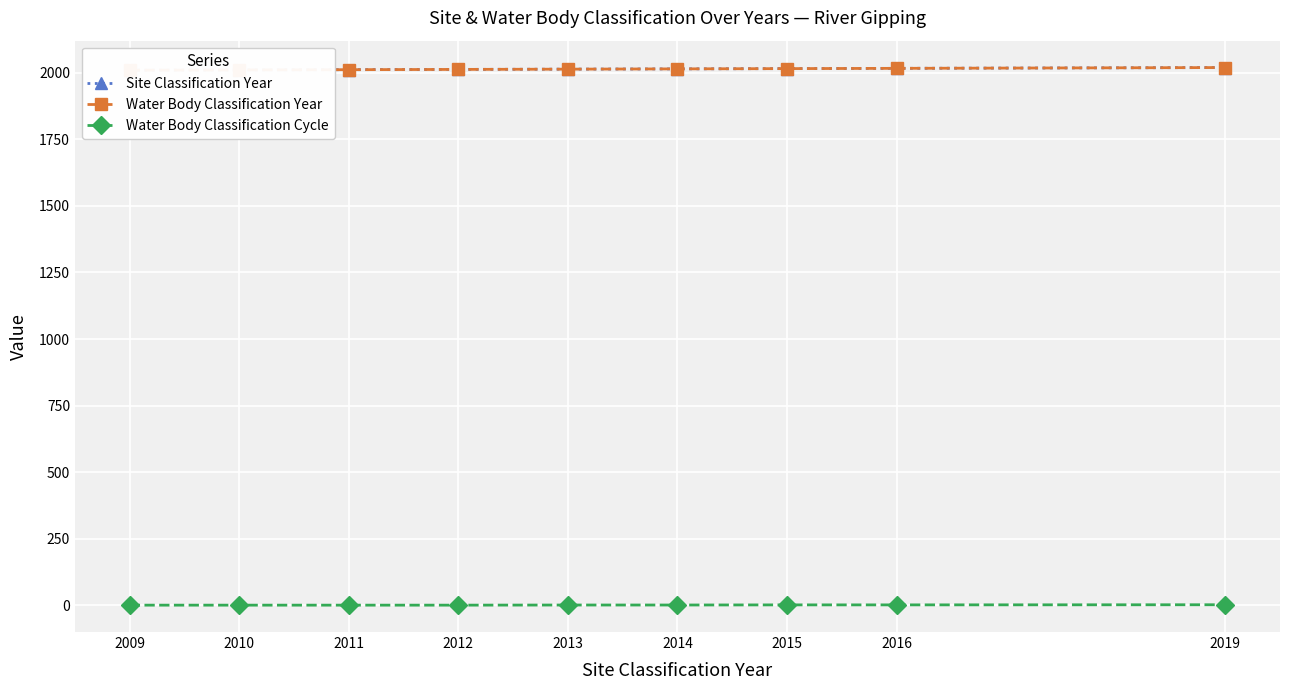

Reading right to left, list all the values displayed in this chart.

Site Classification Year: 2019=2019.0	2016=2016.0	2015=2015.0	2014=2014.0	2013=2013.0	2012=2012.0	2011=2011.0	2010=2010.0	2009=2009.0
Water Body Classification Year: 2019=2019.0	2016=2016.0	2015=2015.0	2014=2014.0	2013=2013.0	2012=2012.0	2011=2011.0	2010=2010.0	2009=2009.0
Water Body Classification Cycle: 2019=2.5	2016=2.0	2015=2.0	2014=1.5	2013=1.5	2012=1.0	2011=1.0	2010=1.0	2009=1.0